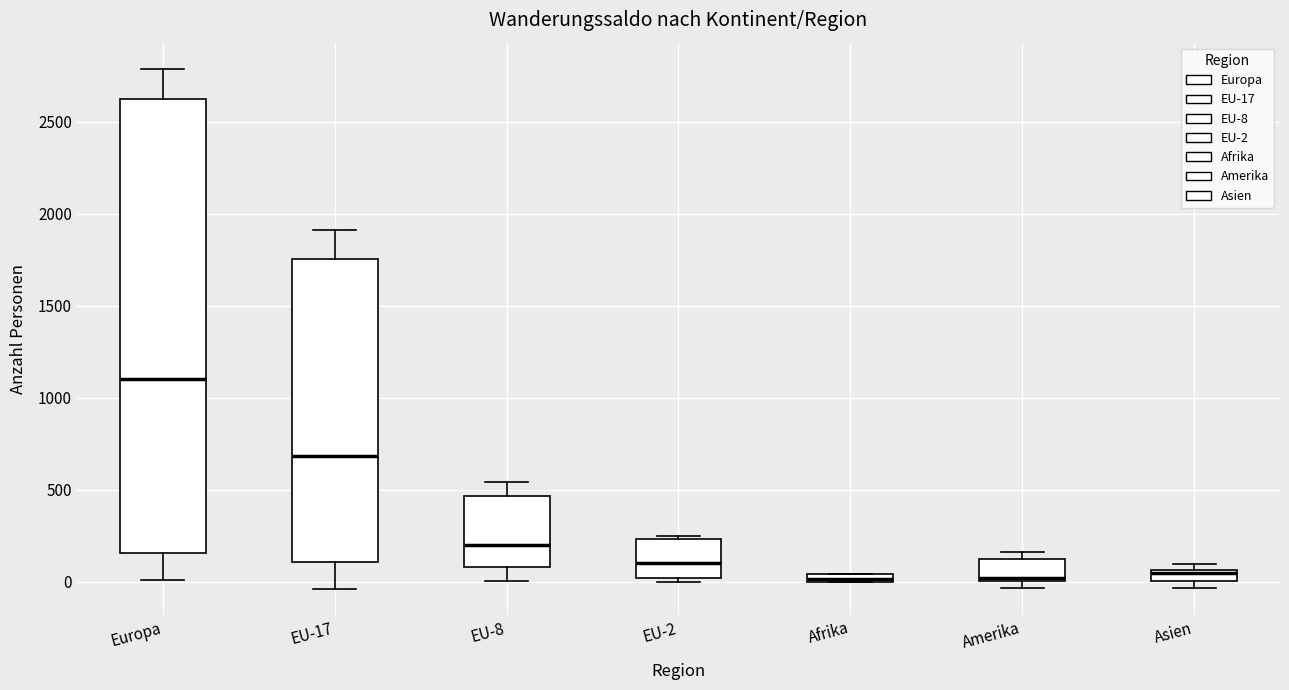

Where does the lower whisker of the box for EU-17 end on the y-axis? The values are not printed on the chart, so give them approximately, as read against the axis.

-50